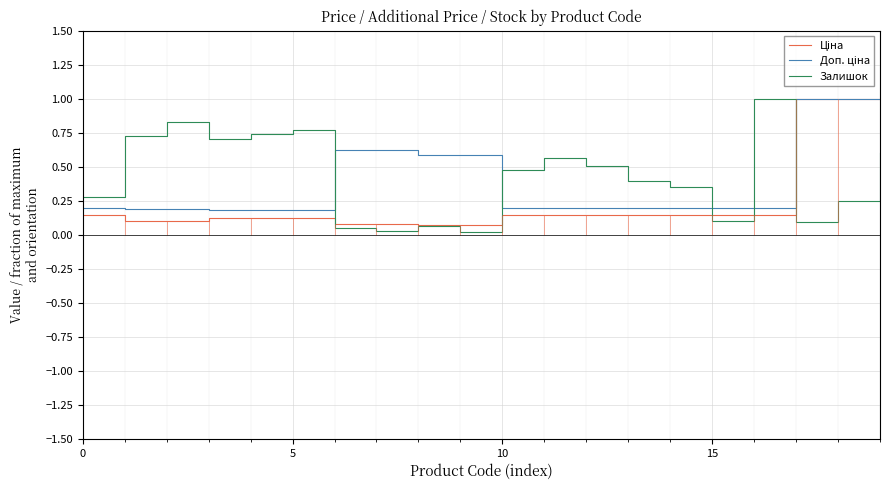

How many interior local peaks does the Залишок series have?

5